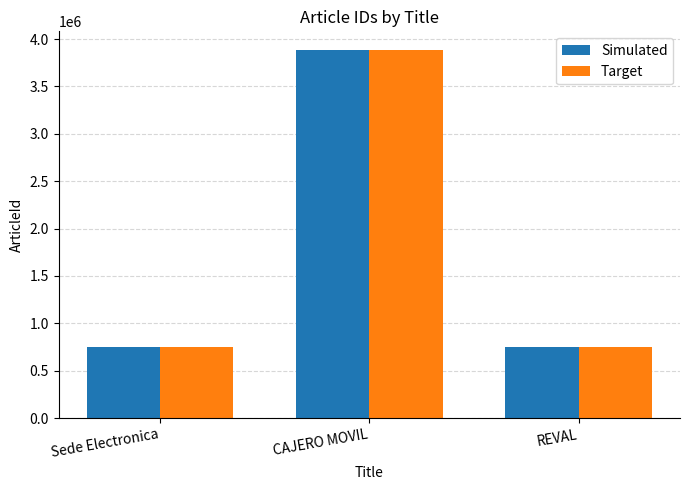

Is the value of Target at Sede Electronica greater than the value of Simulated at CAJERO MOVIL?

No